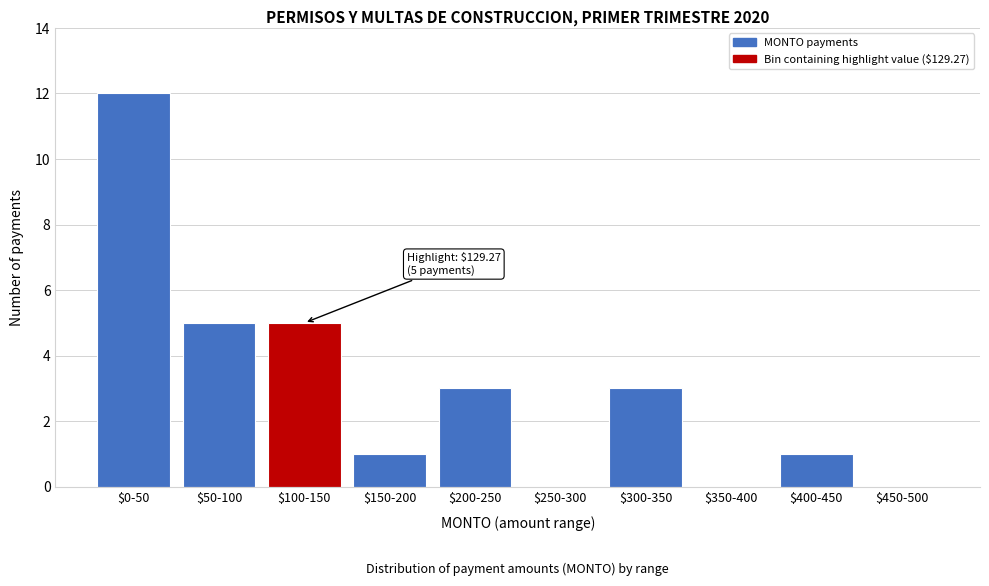

Is it true that the value at $450-500 is -7?

False